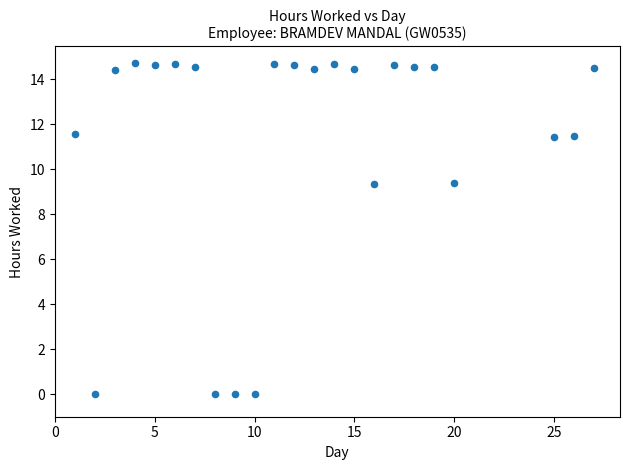

What is the range of X values (max minus min)?

26.0